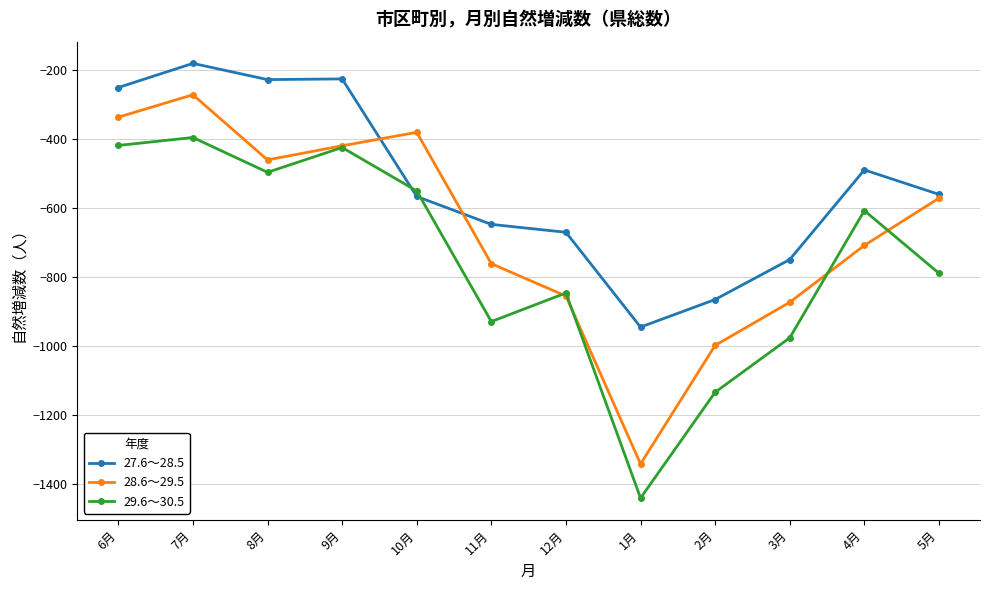

What is the sum of the 28.6～29.5 values at 10月 and 7月?

-653